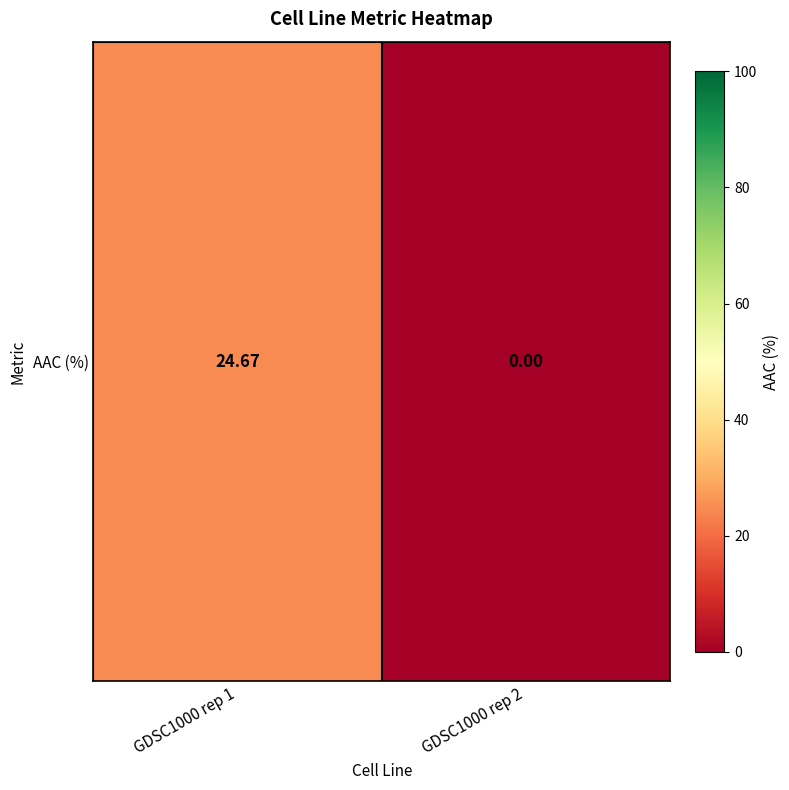

Rank the categories by value from lowest to highest.

GDSC1000 rep 2, GDSC1000 rep 1